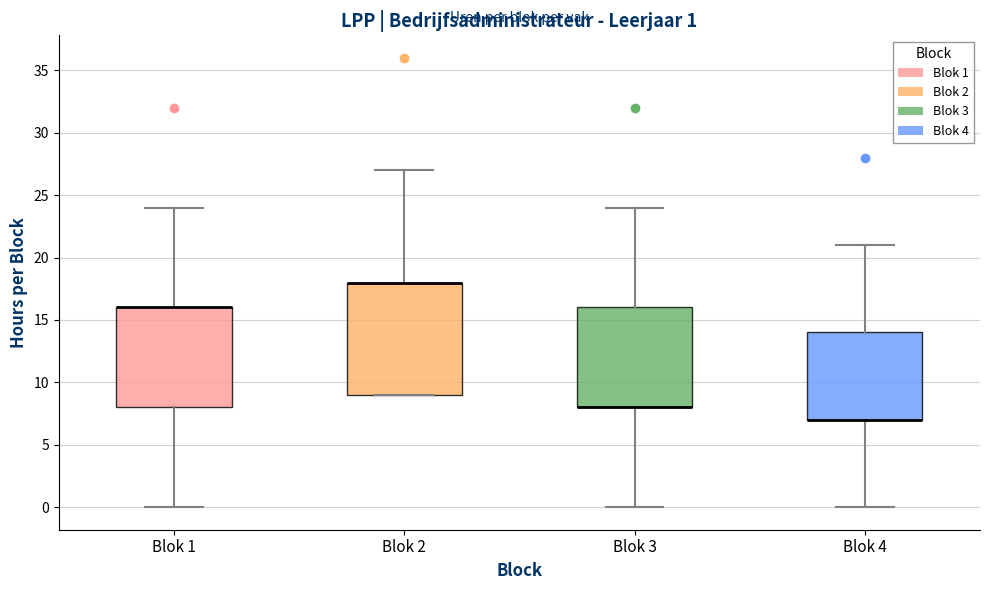

Comparing the boxes themselves (not the whiskers), which one is the tallest?

Blok 2